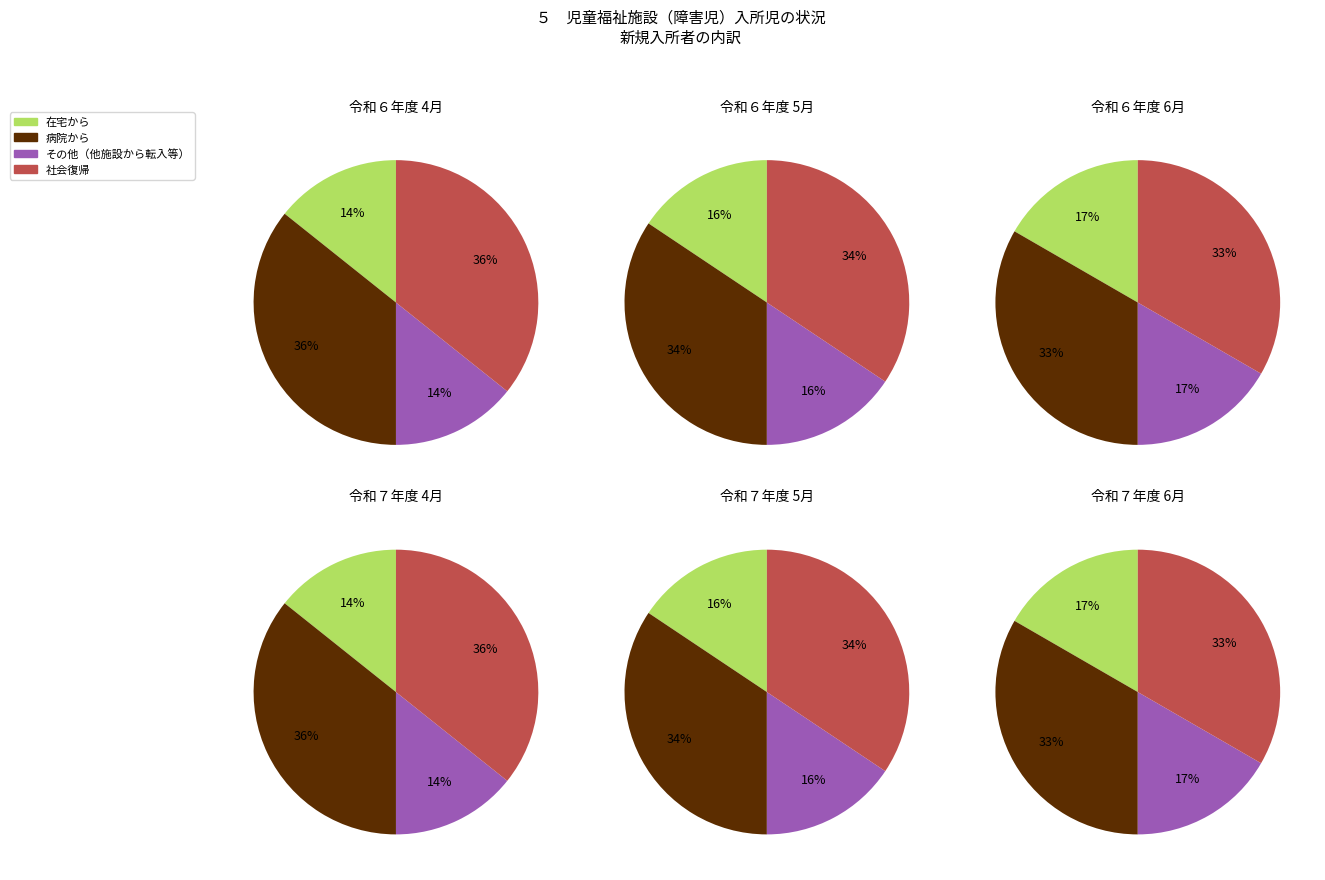

Do 5 and 8 together represent more than half of the pie?

No